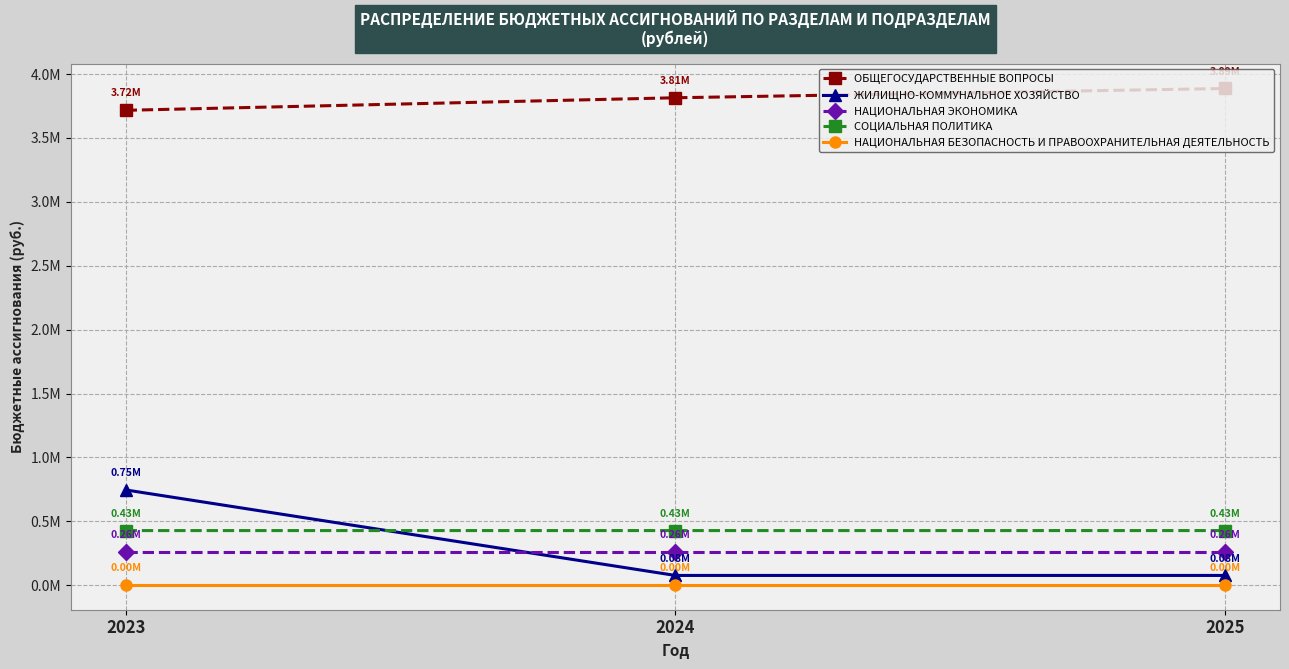

What are all the series names shown in the legend?

ОБЩЕГОСУДАРСТВЕННЫЕ ВОПРОСЫ, ЖИЛИЩНО-КОММУНАЛЬНОЕ ХОЗЯЙСТВО, НАЦИОНАЛЬНАЯ ЭКОНОМИКА, СОЦИАЛЬНАЯ ПОЛИТИКА, НАЦИОНАЛЬНАЯ БЕЗОПАСНОСТЬ И ПРАВООХРАНИТЕЛЬНАЯ ДЕЯТЕЛЬНОСТЬ